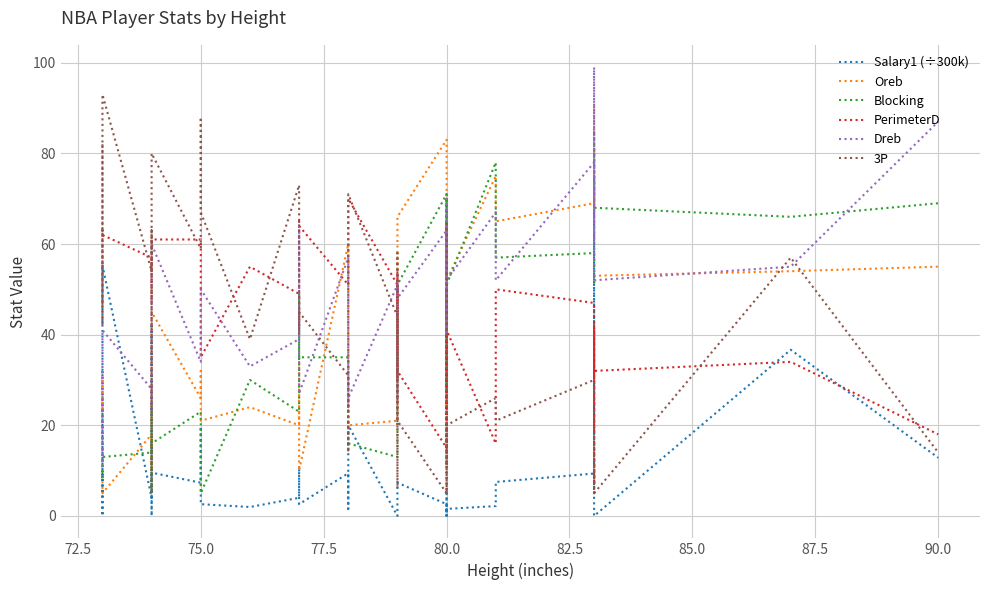

True or false: 3P has more than 0 interior local peaks.

True